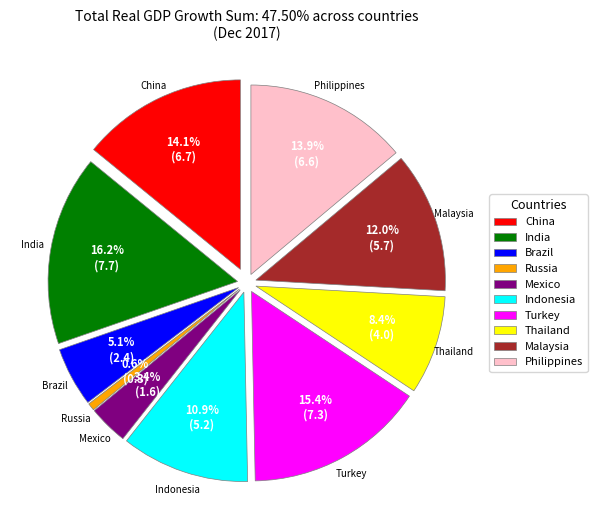

What is the largest slice in the pie chart?

India